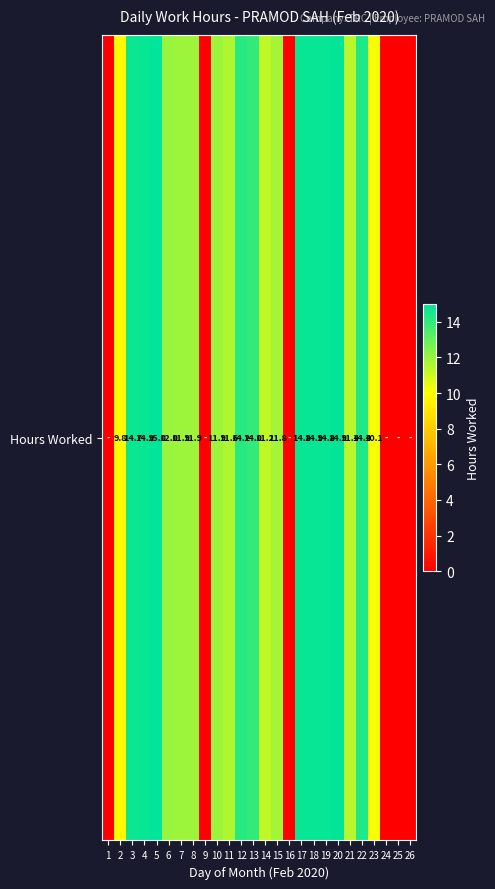

What is the average value?

10.0